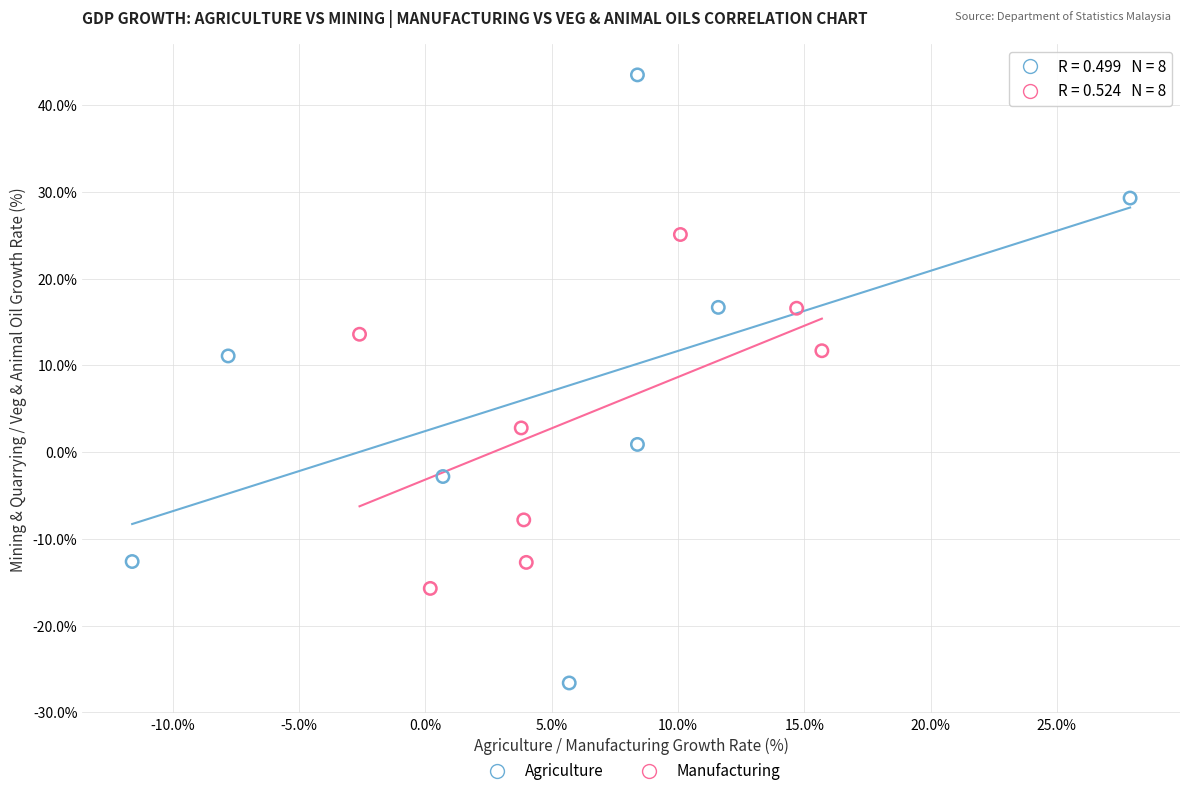

What are all the series names shown in the legend?

Agriculture, Manufacturing